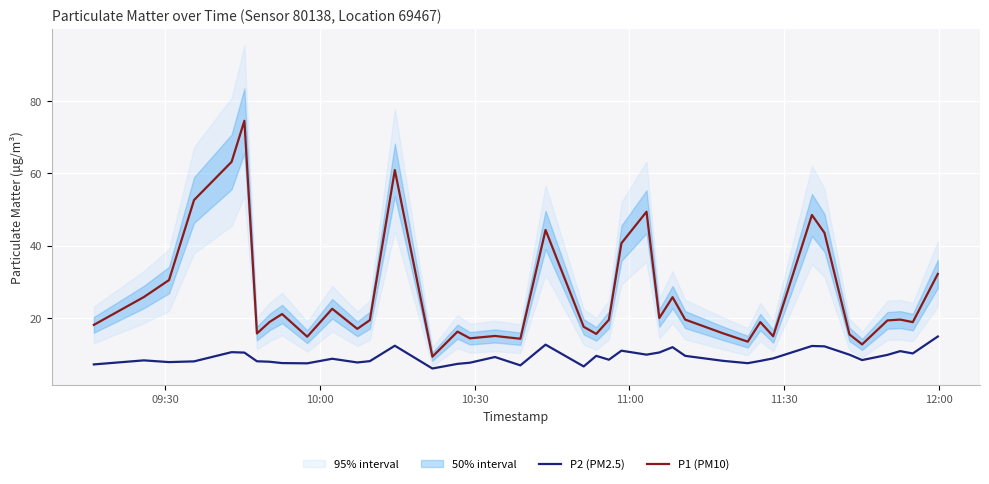

True or false: P2 (PM2.5) and P1 (PM10) intersect in this chart.

False